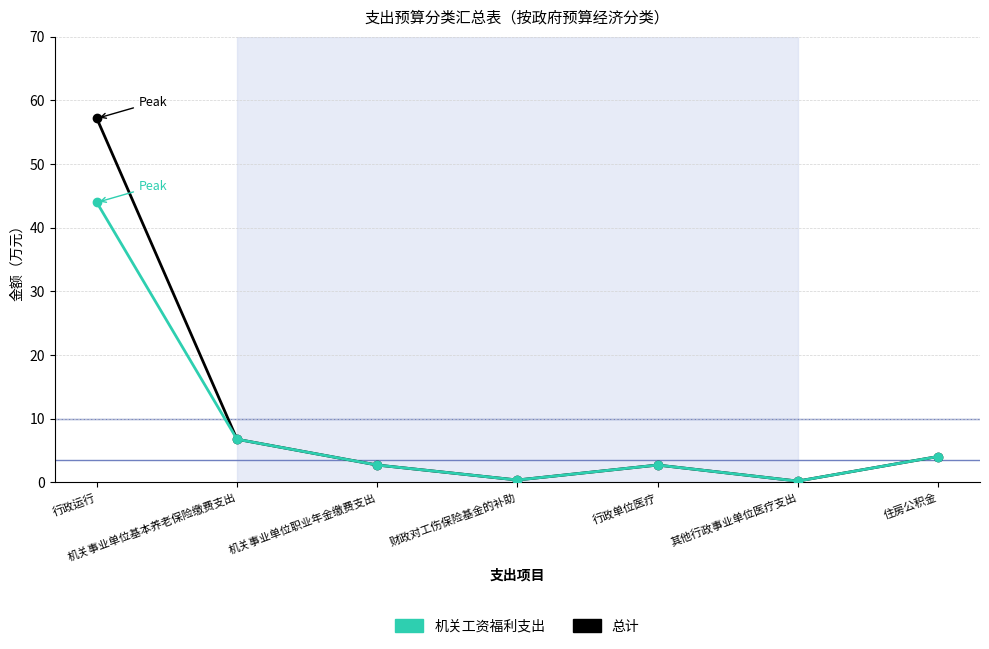

Which series has the widest spread of values?

总计